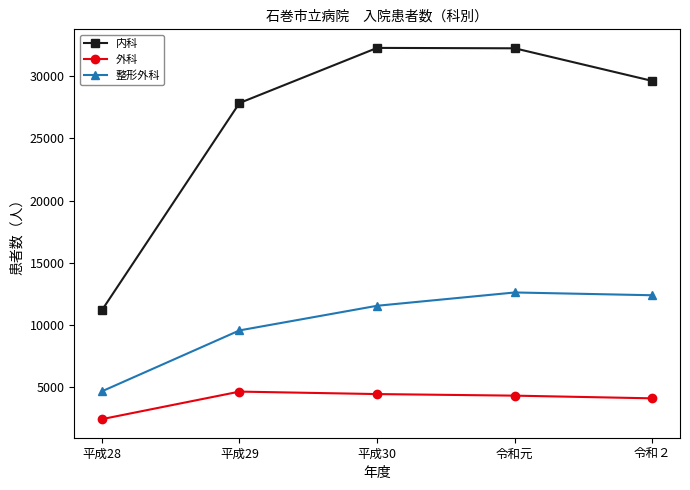

List the series in order of their overall mean, highest first.

内科, 整形外科, 外科